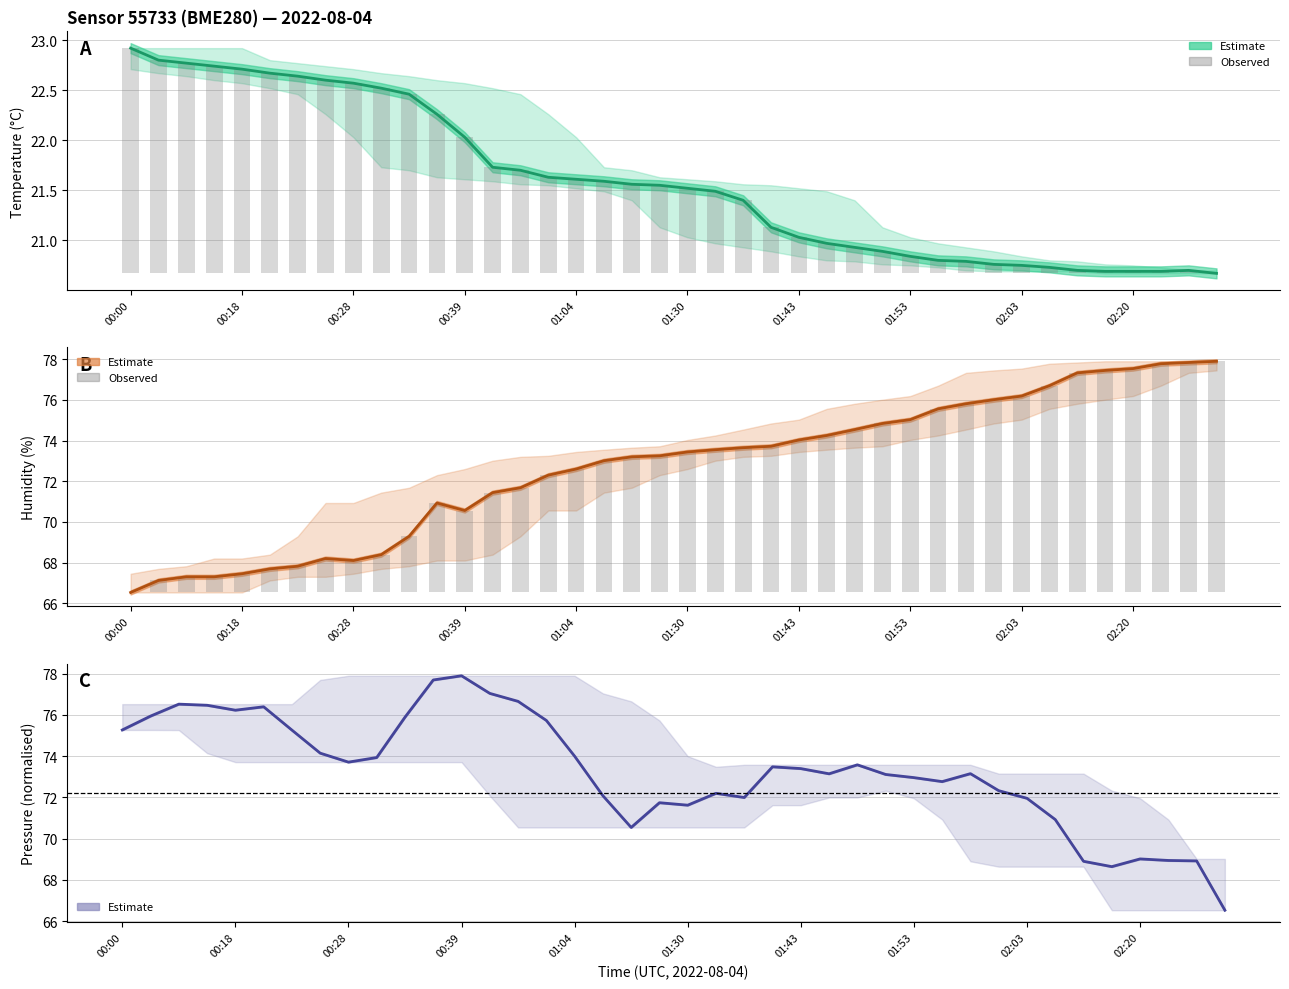

What is the total value across all series at 35?

177.7